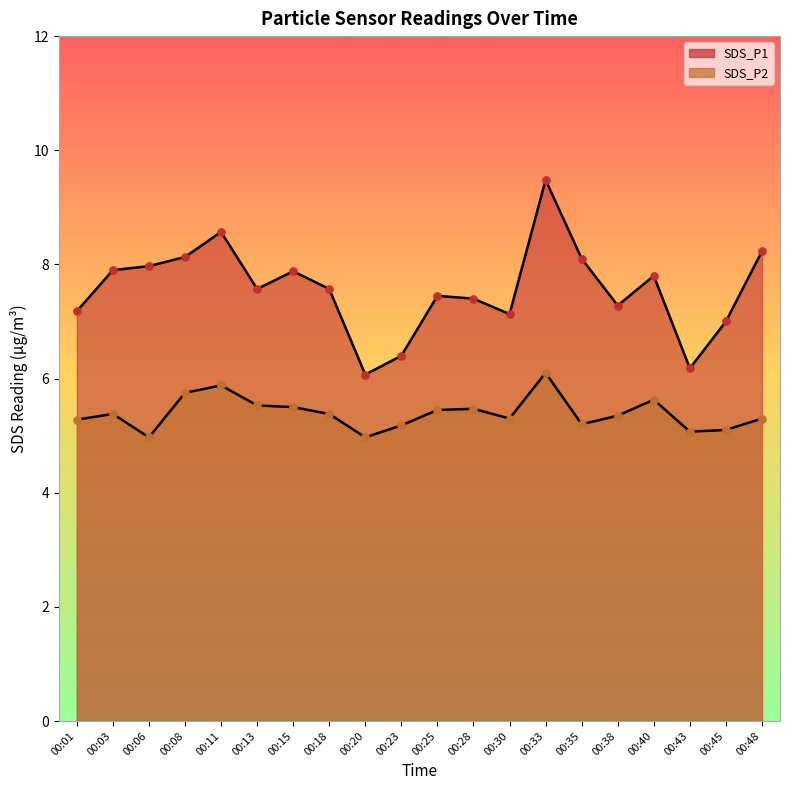

Which series reaches the minimum Y coordinate?

SDS_P2